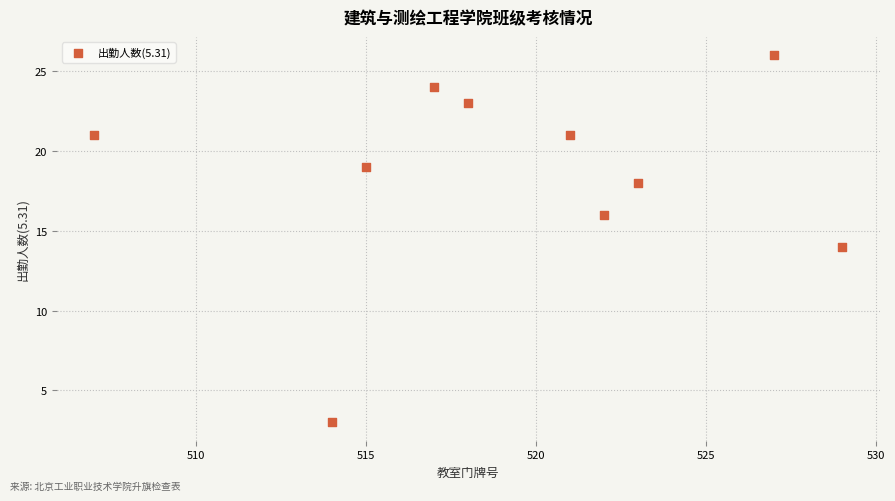

What is the range of Y values (max minus min)?

23